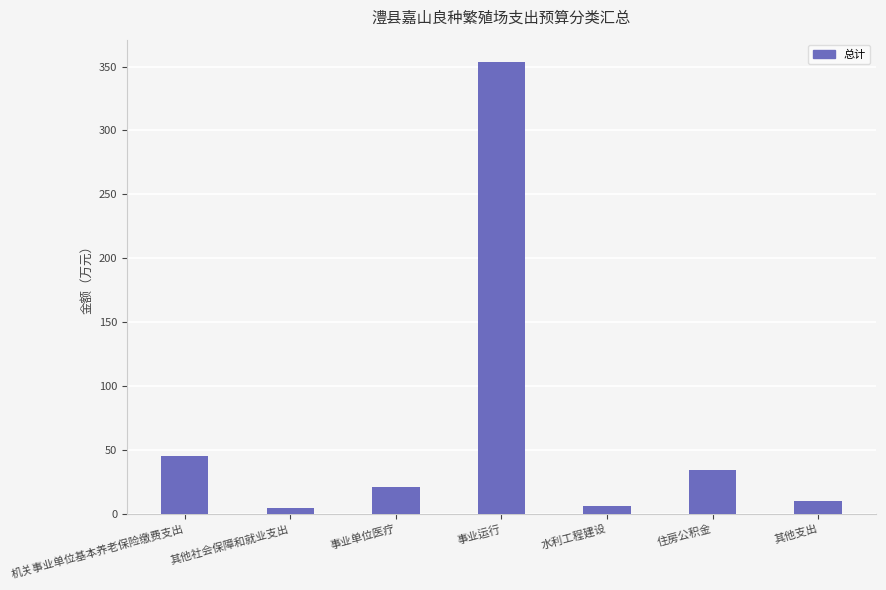

At which label does the data first exceed 20?

机关事业单位基本养老保险缴费支出